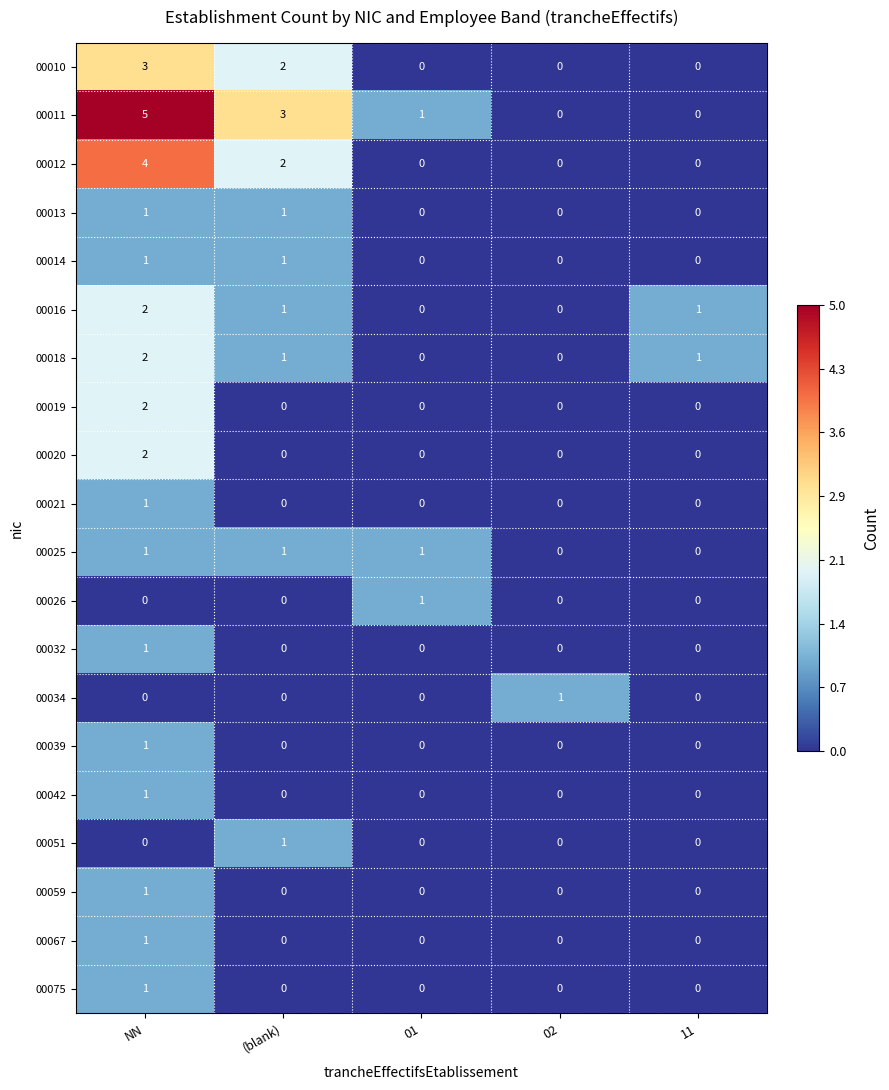

How many data points does each series have?

5